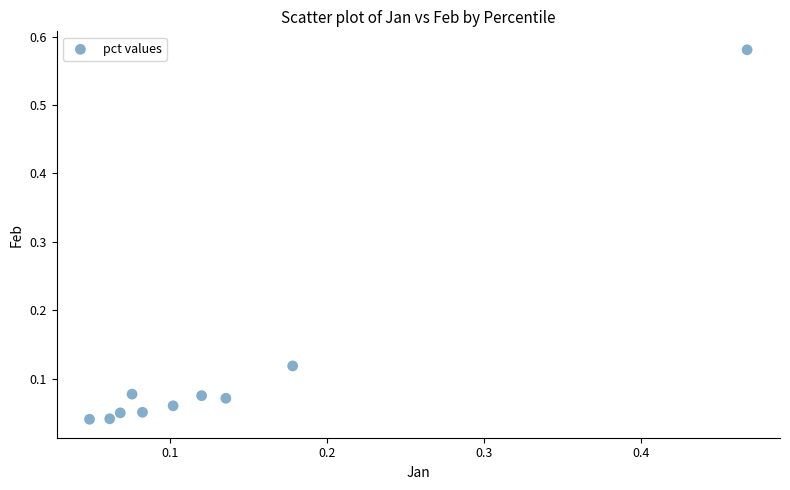

What is the range of Y values (max minus min)?

0.5